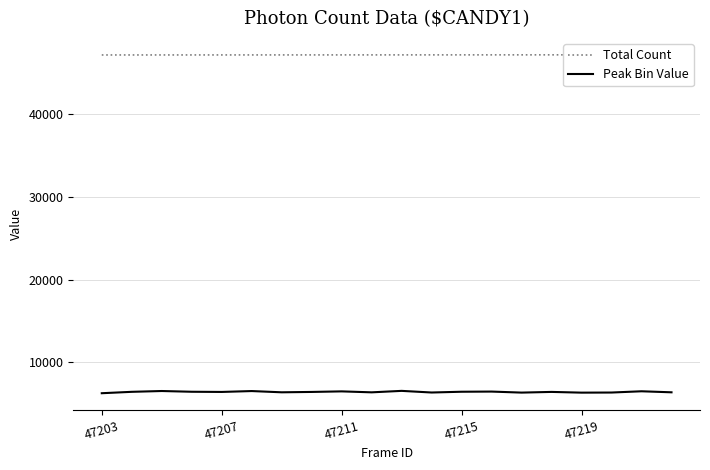

Which series has the largest total across all categories?

Total Count